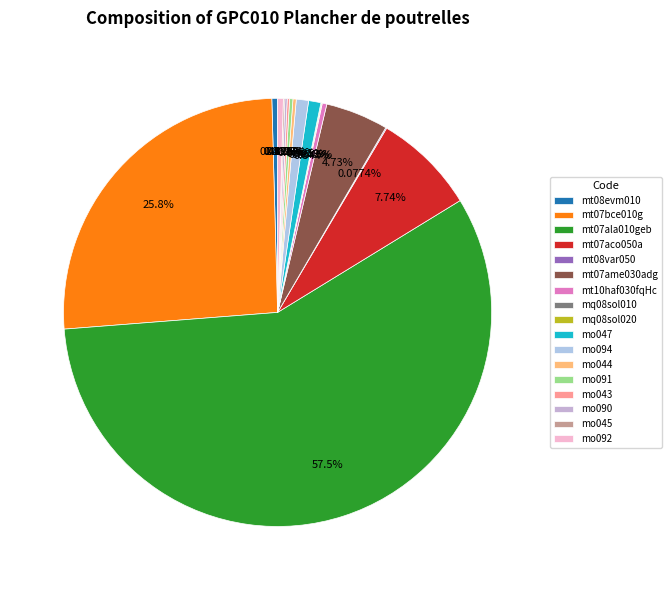

Which category has the smallest portion of the pie?

mq08sol010